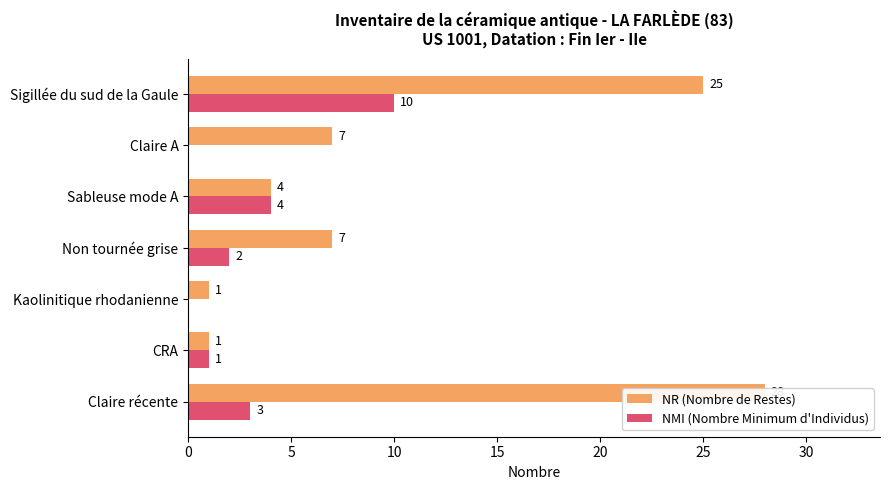

Is it true that NR (Nombre de Restes) equals 11 at Sigillée du sud de la Gaule?

False